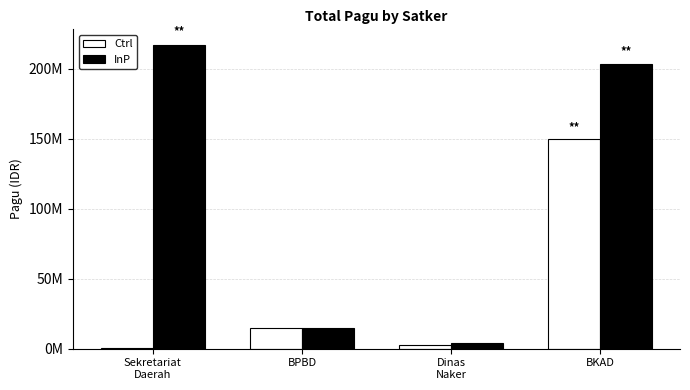

Which series changed the most between Sekretariat
Daerah and Dinas
Naker?

InP